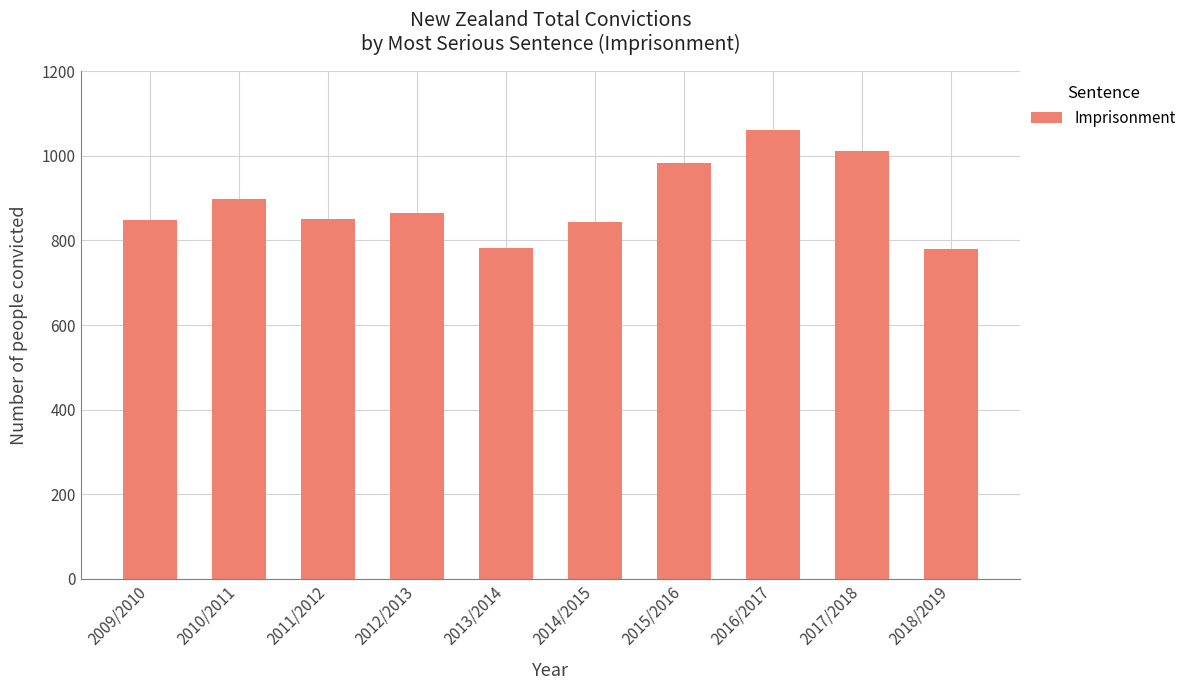

What is the maximum value shown in the chart?

1062